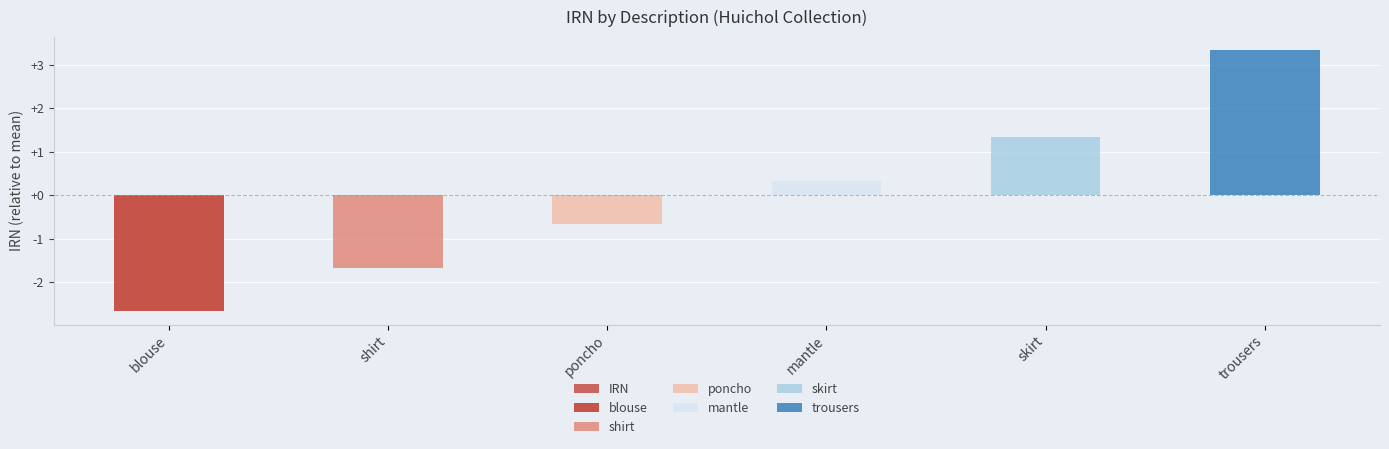

What is the label of the 6th bar from the right?

blouse